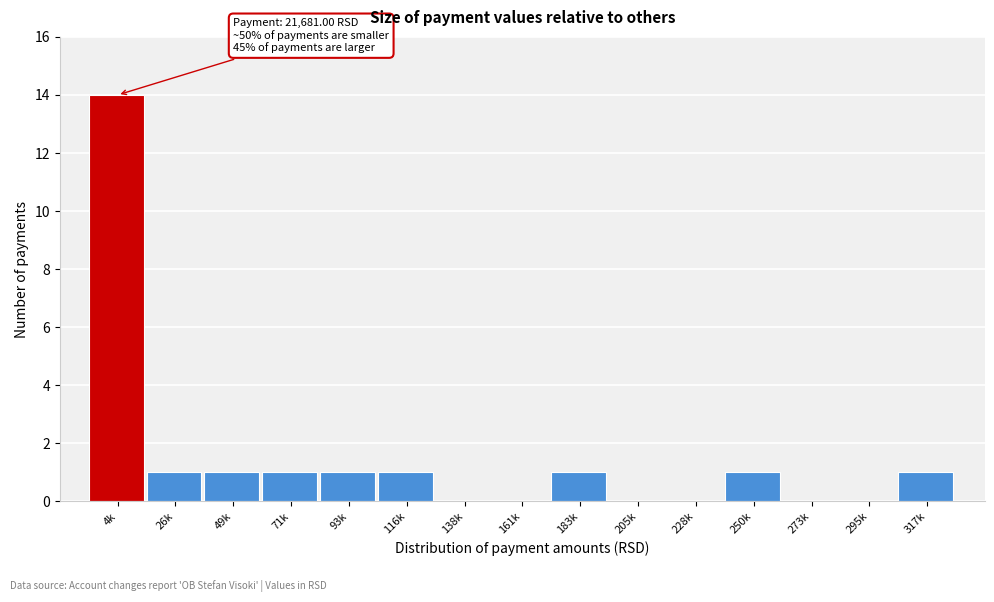

Reading right to left, list all the values displayed in this chart.

317k=1	295k=0	273k=0	250k=1	228k=0	205k=0	183k=1	161k=0	138k=0	116k=1	93k=1	71k=1	49k=1	26k=1	4k=14